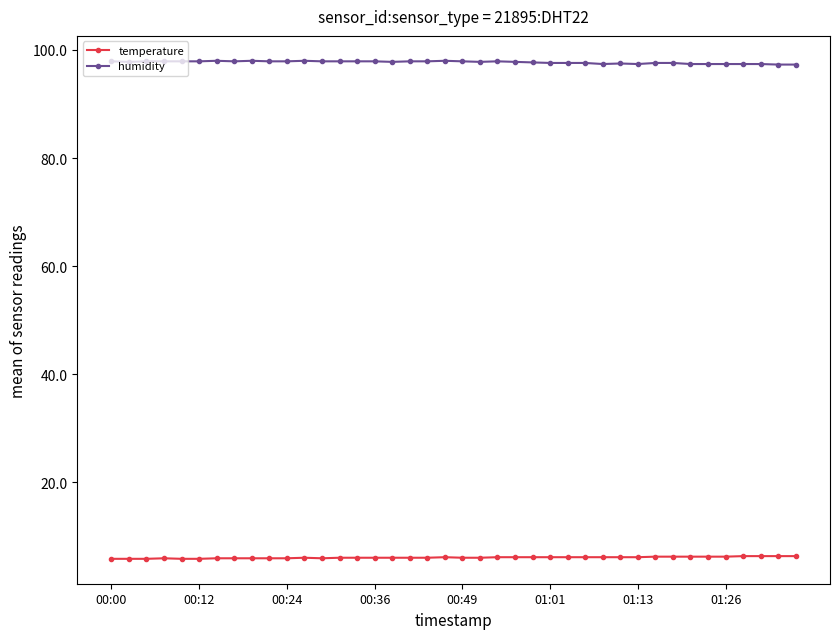

What is the difference between the second highest and second lowest values in the temperature series?

0.5